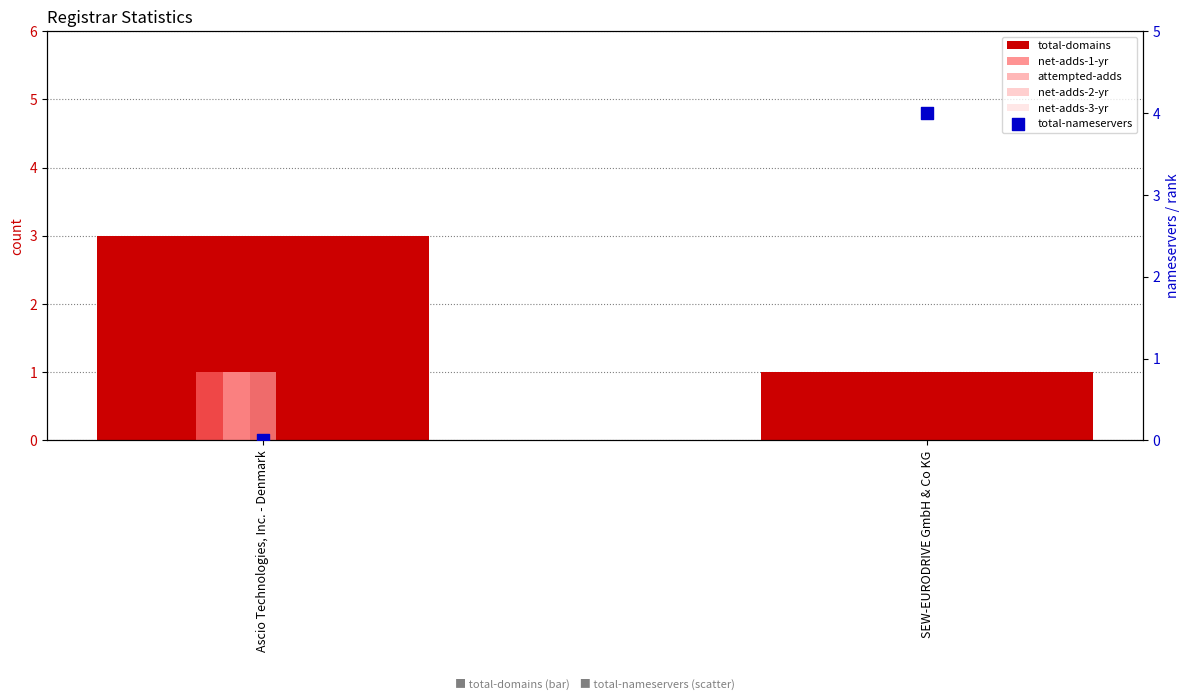

At which category is the sum across all series the highest?

Ascio Technologies, Inc. - Denmark